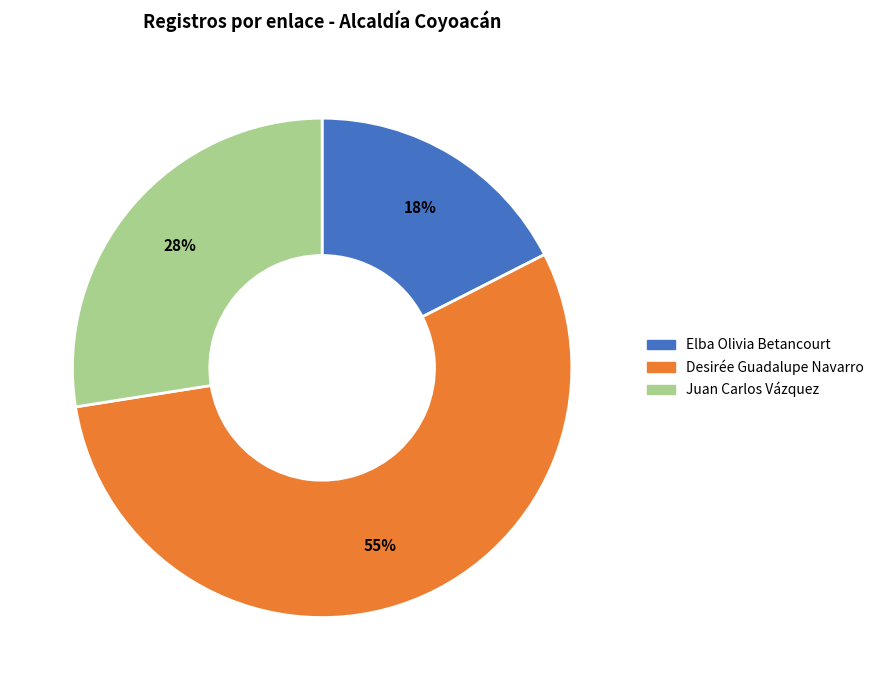

Does any single category account for the majority?

Yes